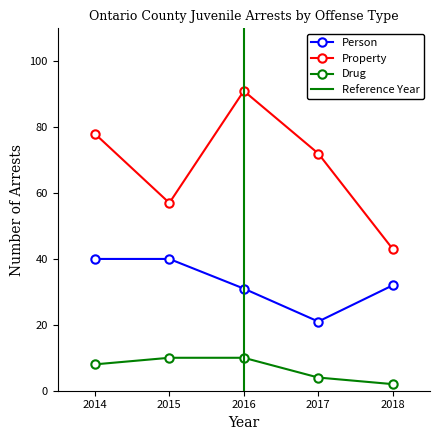

Is this an area chart (filled region under the line)?

No